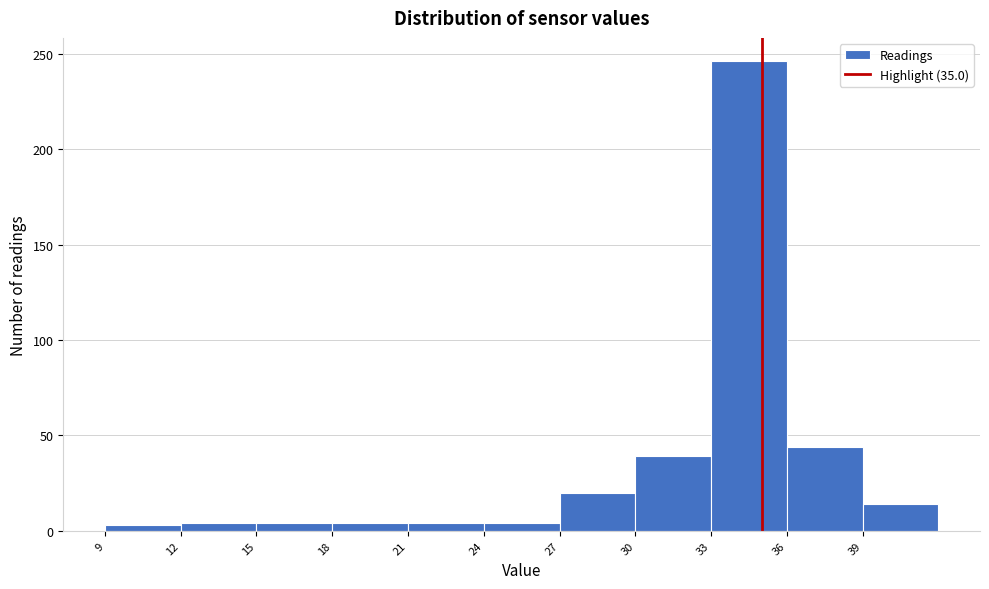

Reading left to right, transcribe this chart: for each bar, give the range it covers on the x-axis and its height. The values are not printed on the chart, so give them approximately, as read against the axis.

9 to 12: under 5
12 to 15: under 5
15 to 18: under 5
18 to 21: under 5
21 to 24: under 5
24 to 27: under 5
27 to 30: 20
30 to 33: 40
33 to 36: 245
36 to 39: 45
39 to 42: 15